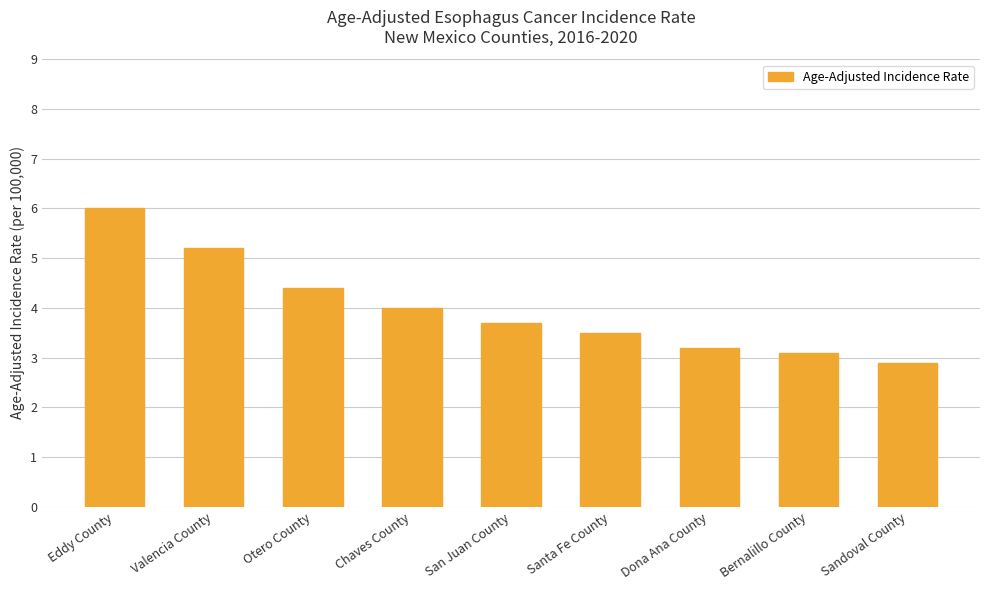

Reading right to left, what are all the values shown in this chart?

2.9	3.1	3.2	3.5	3.7	4.0	4.4	5.2	6.0